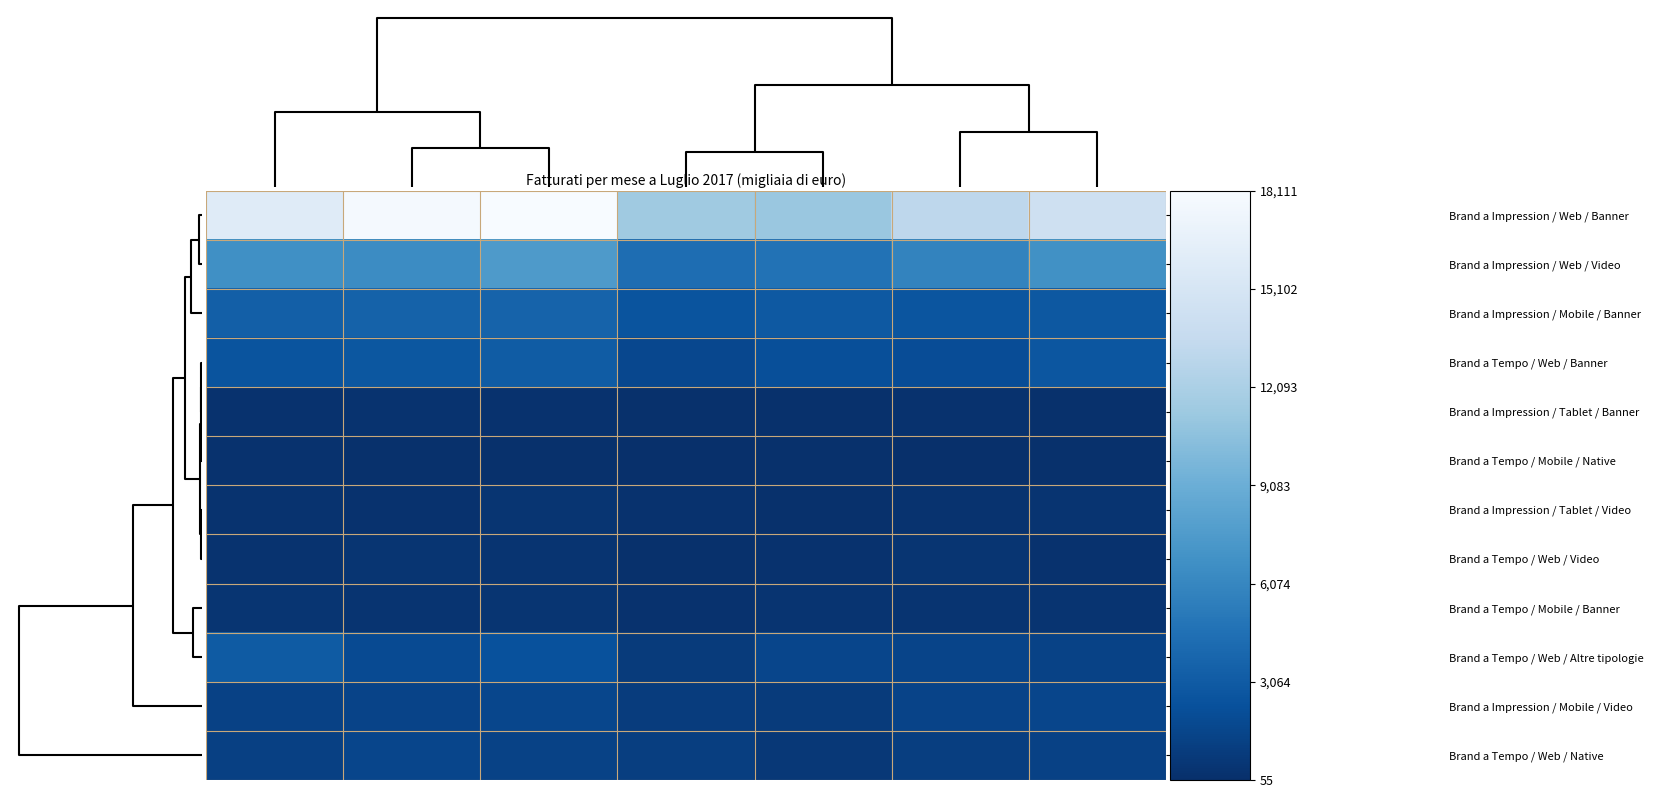

How many categories are shown in the chart?

7